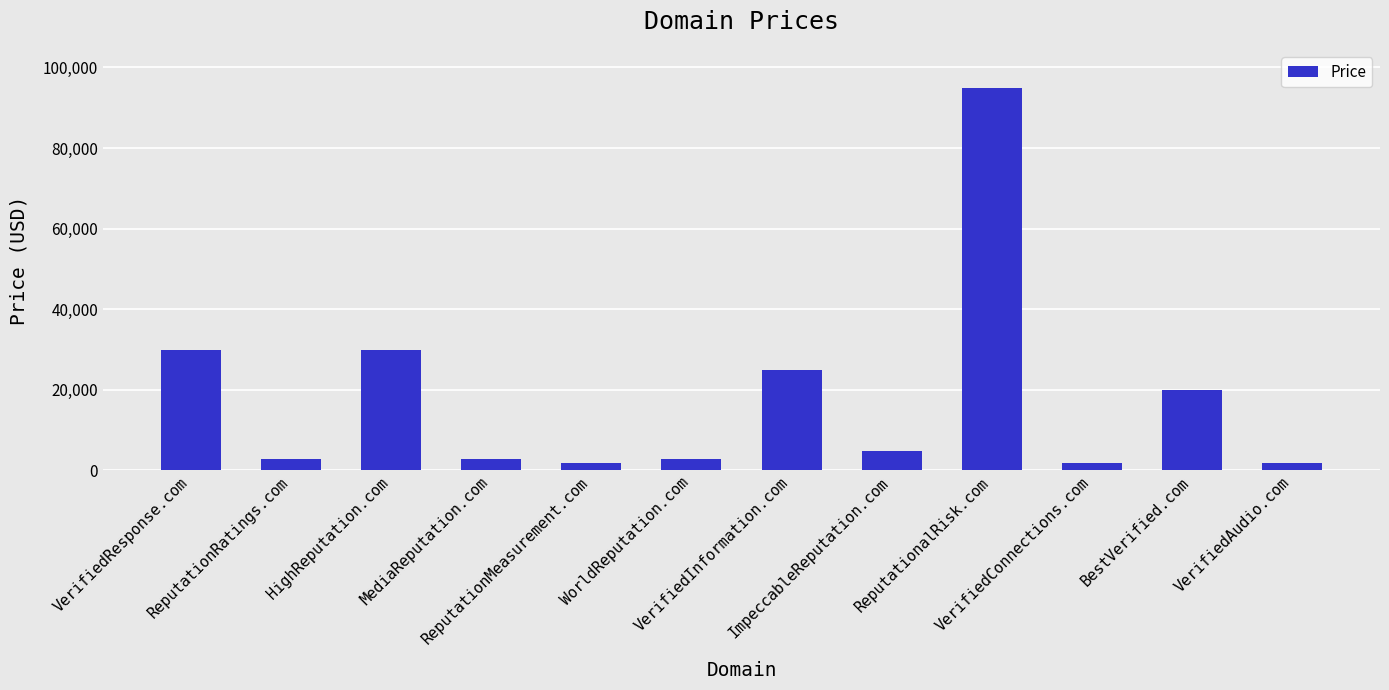

Reading left to right, transcribe all the data shown in this chart.

29888	2888	29888	2888	1888	2888	24888	4888	94888	1888	19888	1888